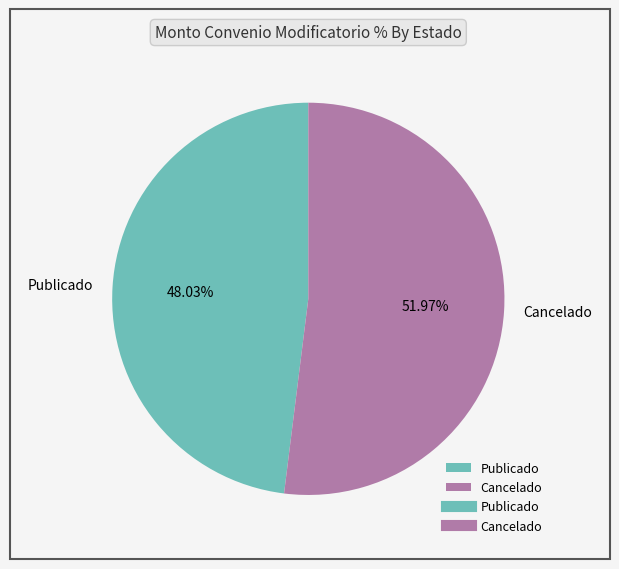

Is it true that Cancelado is 59% of the pie?

False